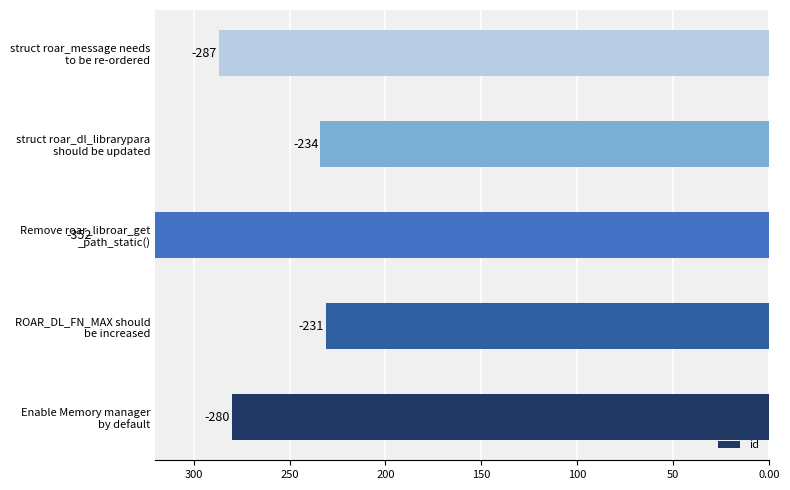

What is the maximum value shown in the chart?

-231